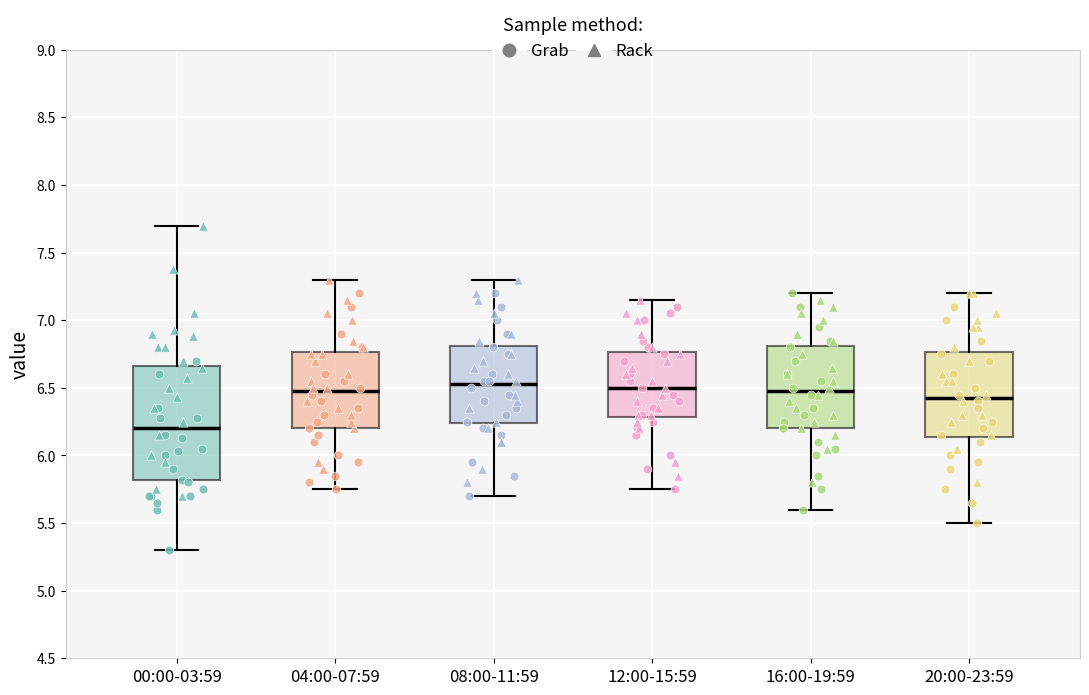

Where does the lower whisker of the box for 04:00-07:59 end on the y-axis? The values are not printed on the chart, so give them approximately, as read against the axis.

5.75